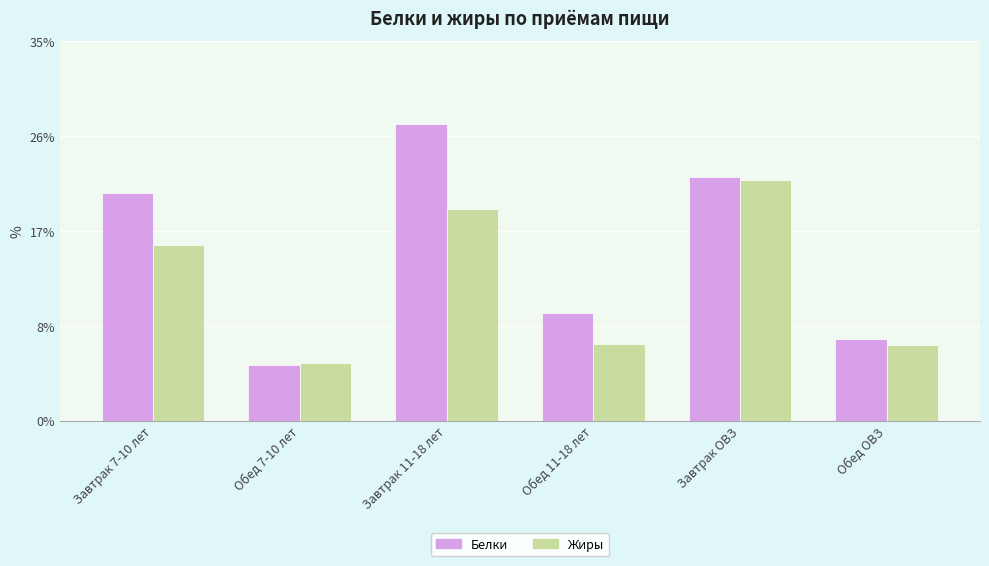

What is the value of the Жиры bar at the 1st from the left?

16.2